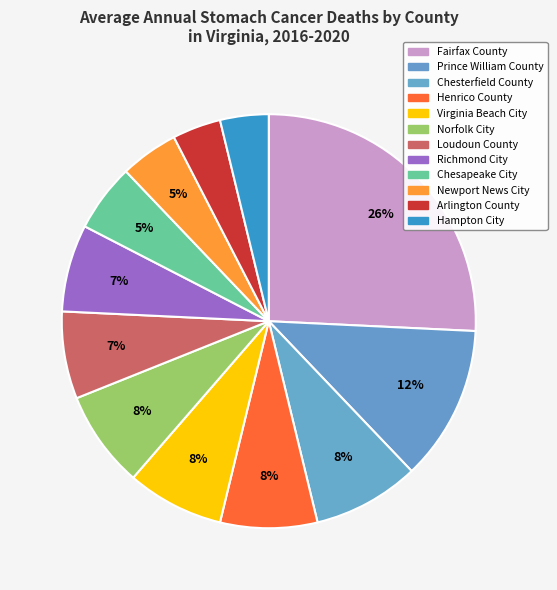

Do Fairfax County and Hampton City together represent more than half of the pie?

No